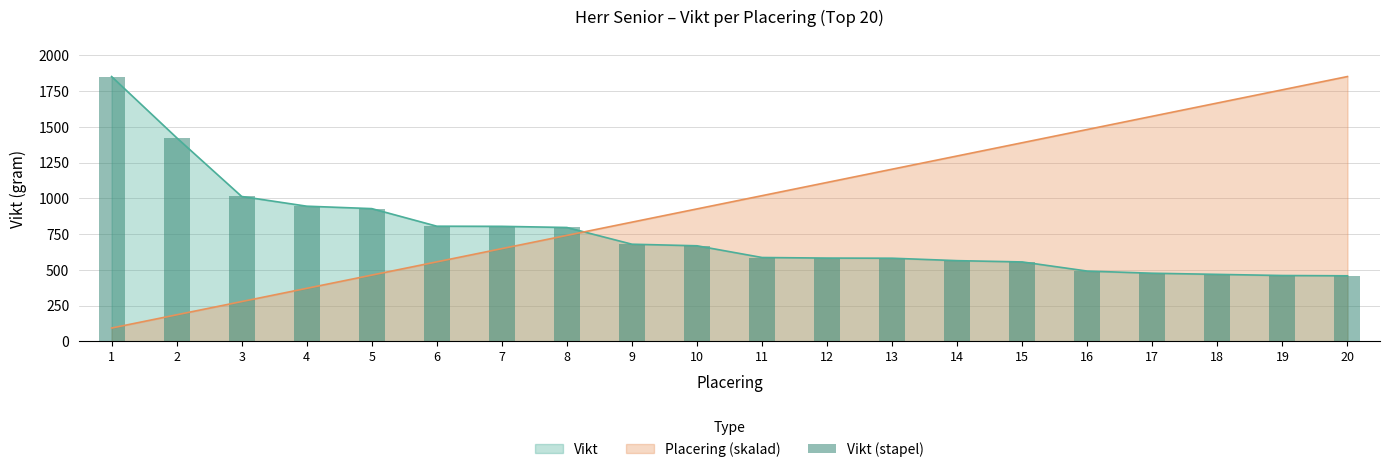

True or false: the data shows 431 at 6.

False